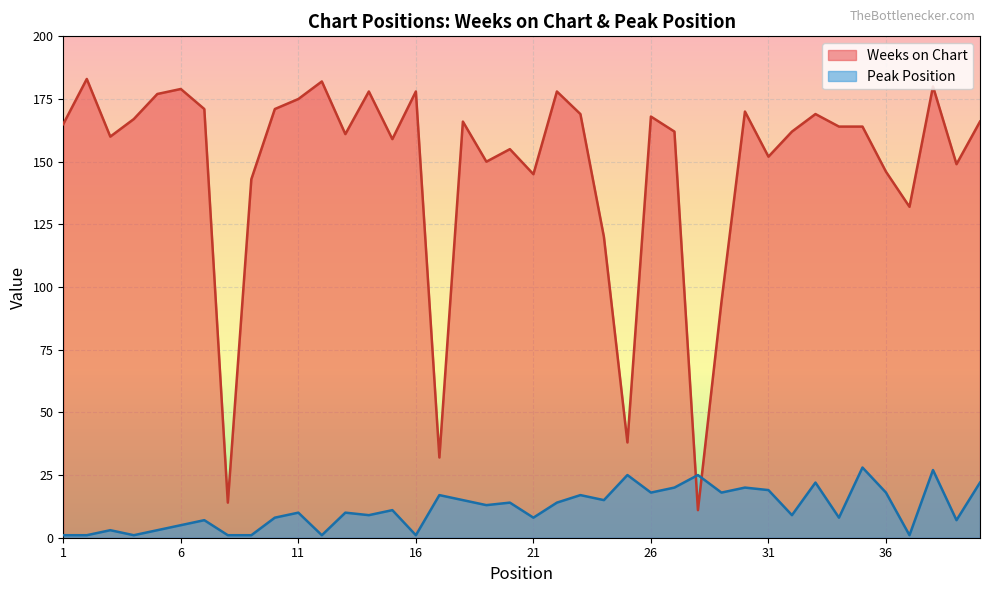

Which series ends up on top after the final intersection of Weeks on Chart and Peak Position?

Weeks on Chart